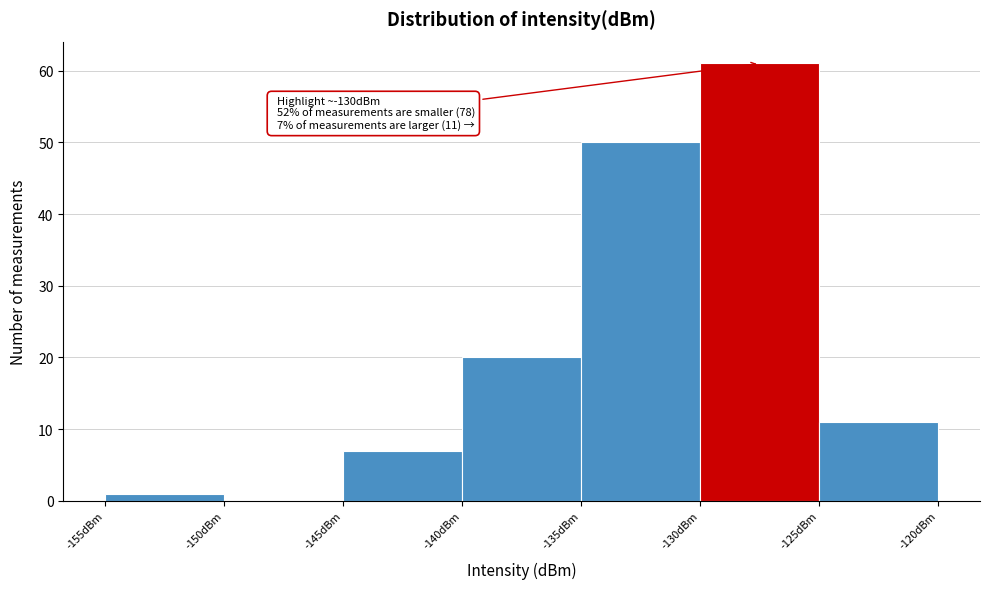

Which range on the x-axis has the tallest bar?

-130 to -125